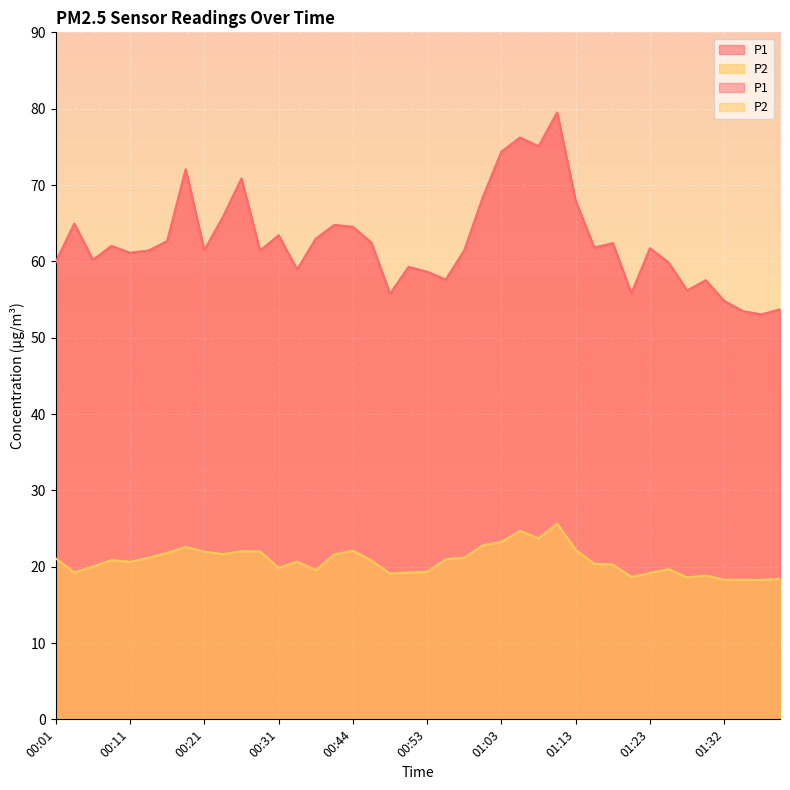

Reading left to right, transcribe all the data shown in this chart.

P1: 00:01=59.9	00:04=64.9	00:06=60.2	00:09=62.0	00:11=61.1	00:14=61.4	00:16=62.6	00:19=72.0	00:21=61.5	00:24=65.8	00:26=70.8	00:29=61.4	00:31=63.4	00:36=58.9	00:39=63.0	00:41=64.8	00:44=64.5	00:46=62.4	00:48=55.7	00:51=59.2	00:53=58.6	00:56=57.6	00:58=61.4	01:01=68.4	01:03=74.3	01:05=76.2	01:08=75.0	01:10=79.5	01:13=67.9	01:15=61.8	01:18=62.4	01:20=55.8	01:23=61.7	01:25=59.8	01:27=56.2	01:30=57.5	01:32=54.8	01:35=53.5	01:37=53.0	01:40=53.7
P2: 00:01=21.1	00:04=19.2	00:06=20.0	00:09=20.9	00:11=20.6	00:14=21.2	00:16=21.8	00:19=22.6	00:21=22.0	00:24=21.6	00:26=22.0	00:29=22.0	00:31=19.8	00:36=20.6	00:39=19.6	00:41=21.6	00:44=22.1	00:46=20.8	00:48=19.1	00:51=19.2	00:53=19.3	00:56=21.0	00:58=21.2	01:01=22.8	01:03=23.2	01:05=24.7	01:08=23.7	01:10=25.6	01:13=22.2	01:15=20.4	01:18=20.3	01:20=18.6	01:23=19.2	01:25=19.7	01:27=18.6	01:30=18.8	01:32=18.3	01:35=18.3	01:37=18.2	01:40=18.4